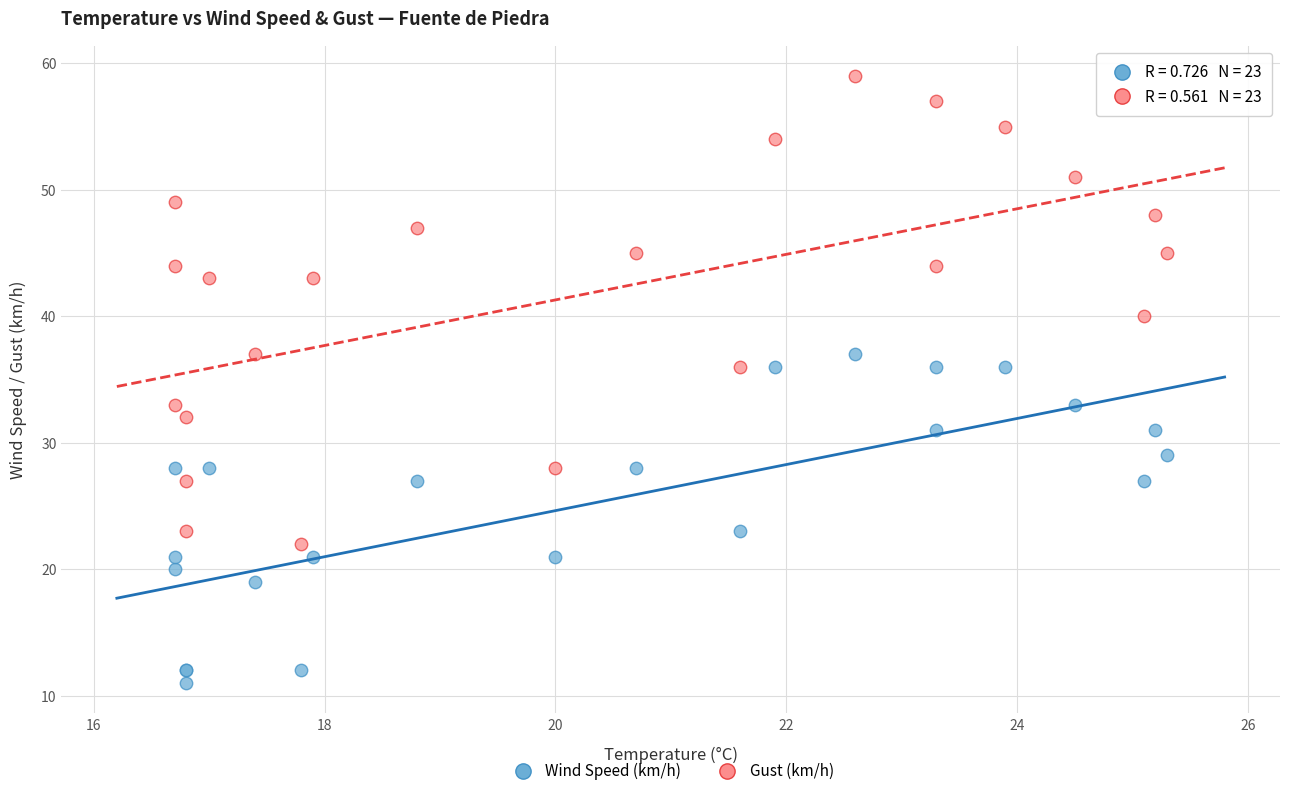

Which series contains the highest Y value?

Gust (km/h)